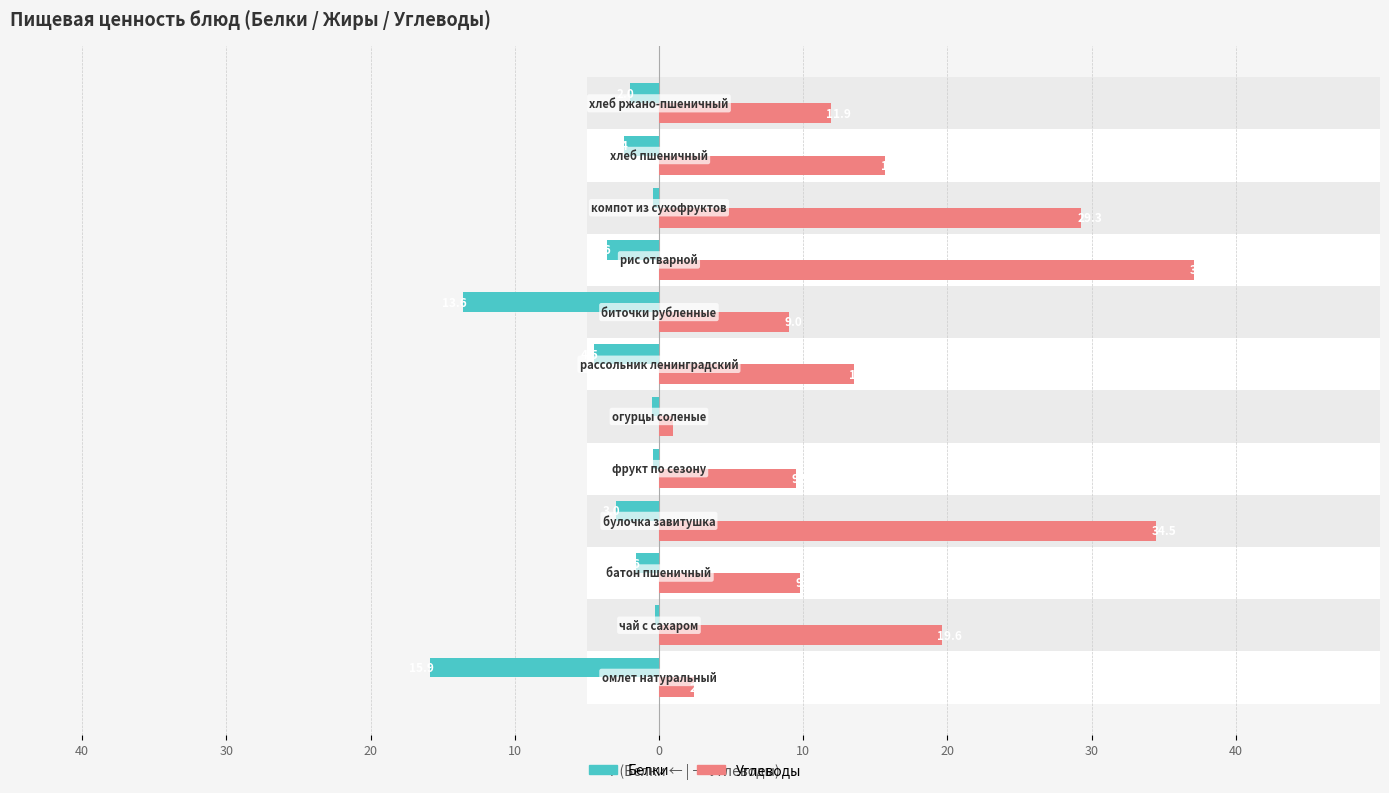

What is the value of the Углеводы bar at the 3rd from the left?

9.8